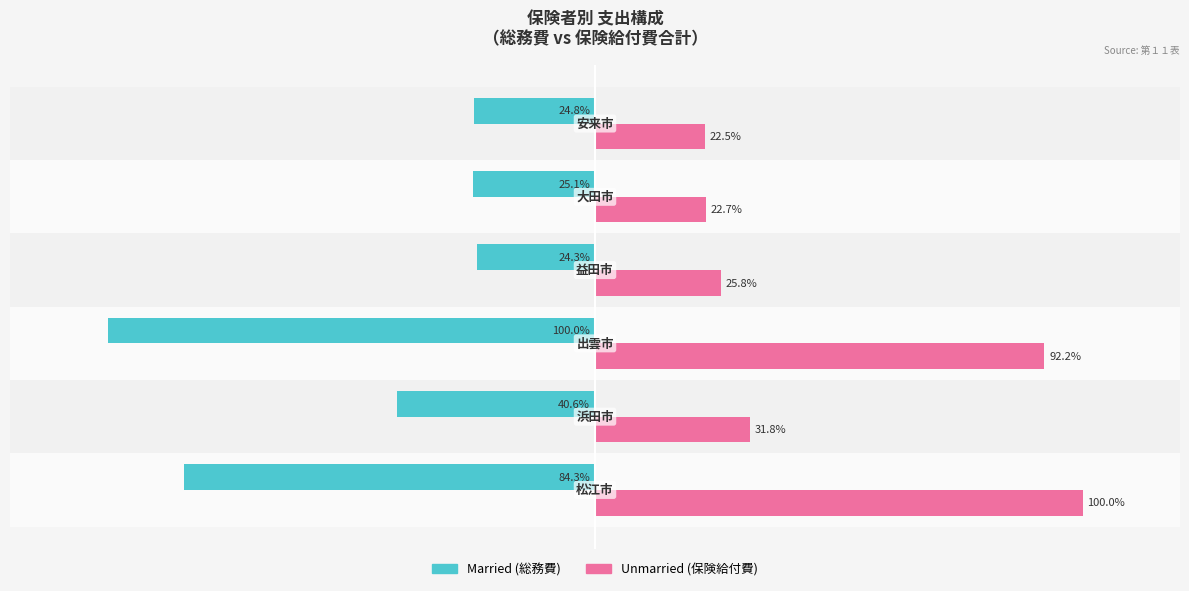

How many groups of bars are there?

6